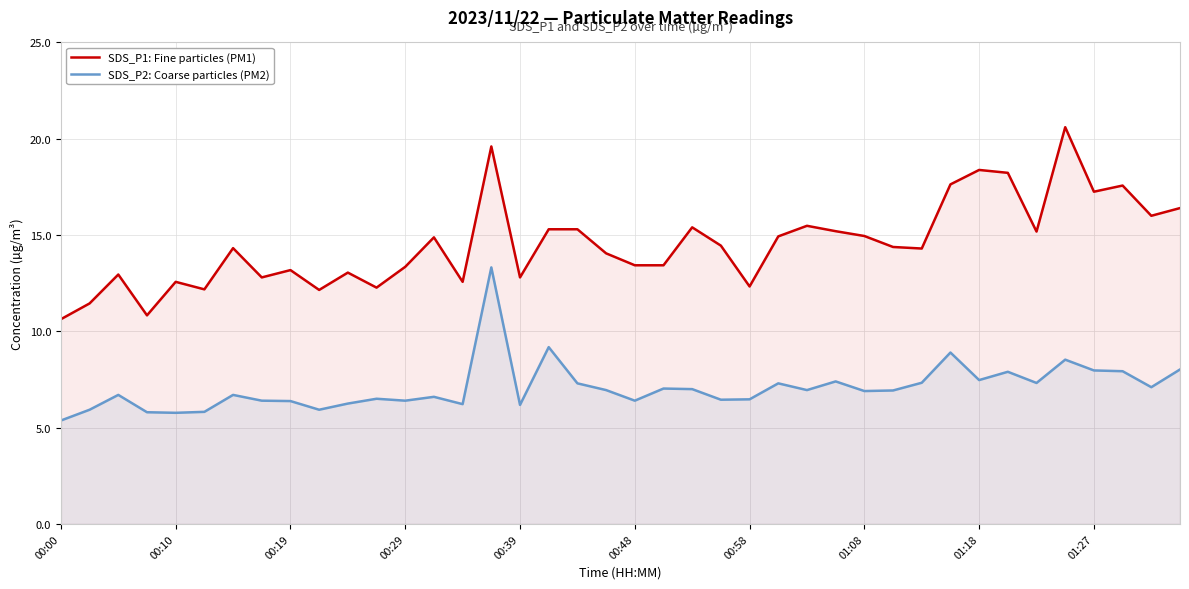

List the series in order of their overall mean, lowest first.

SDS_P2: Coarse particles (PM2), SDS_P1: Fine particles (PM1)